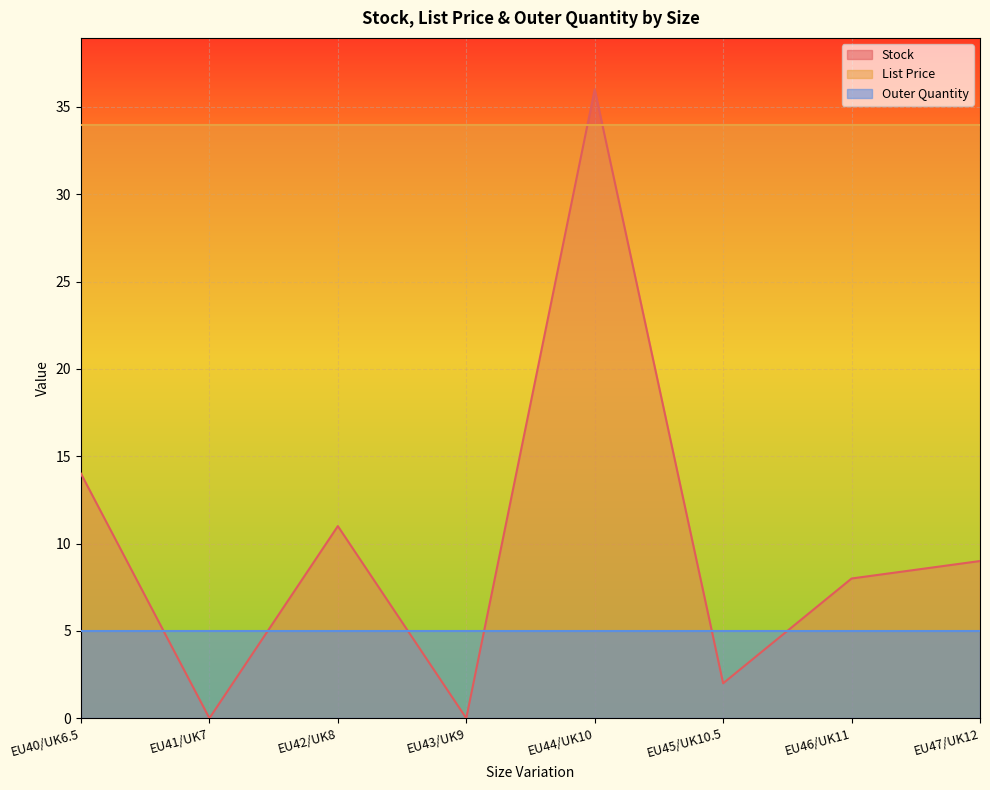

Read the List Price value at EU43/UK9.

34.0